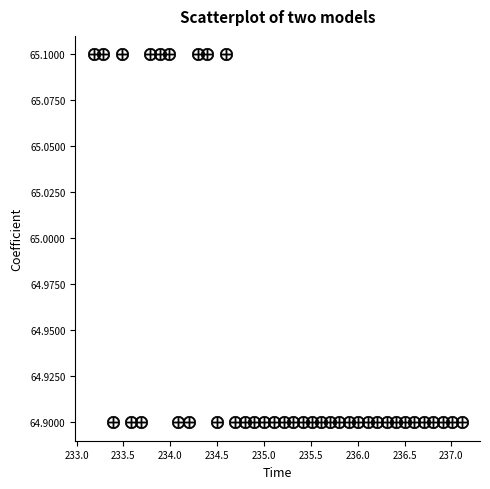

What is the range of X values (max minus min)?

3.9